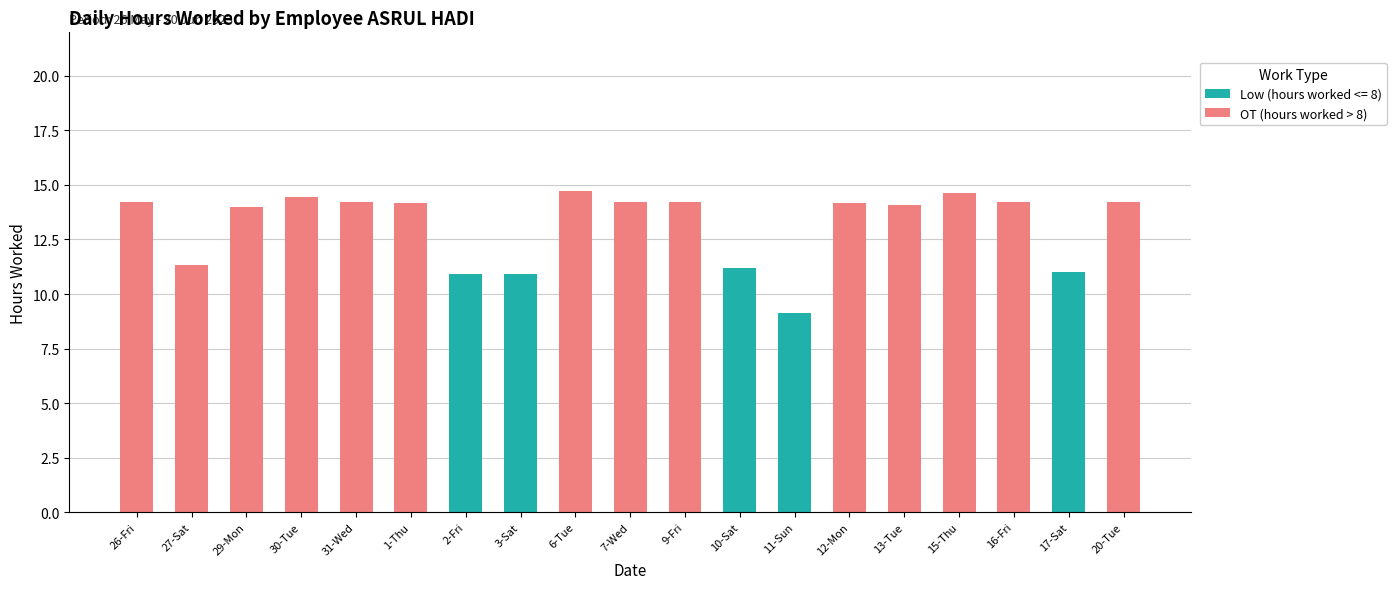

Does the chart contain stacked bars?

Yes